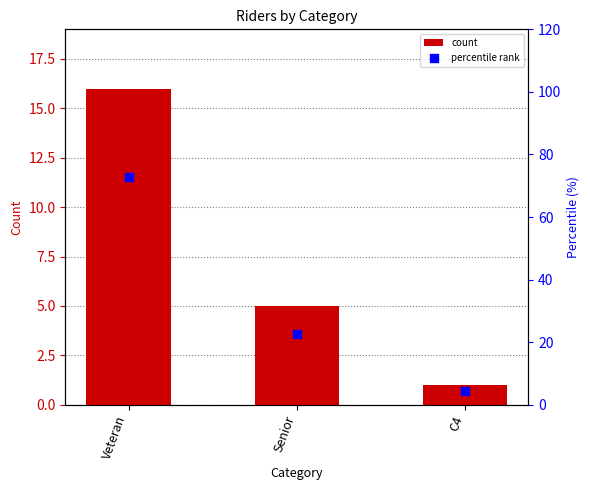

Which series has the widest spread of Y values?

percentile rank